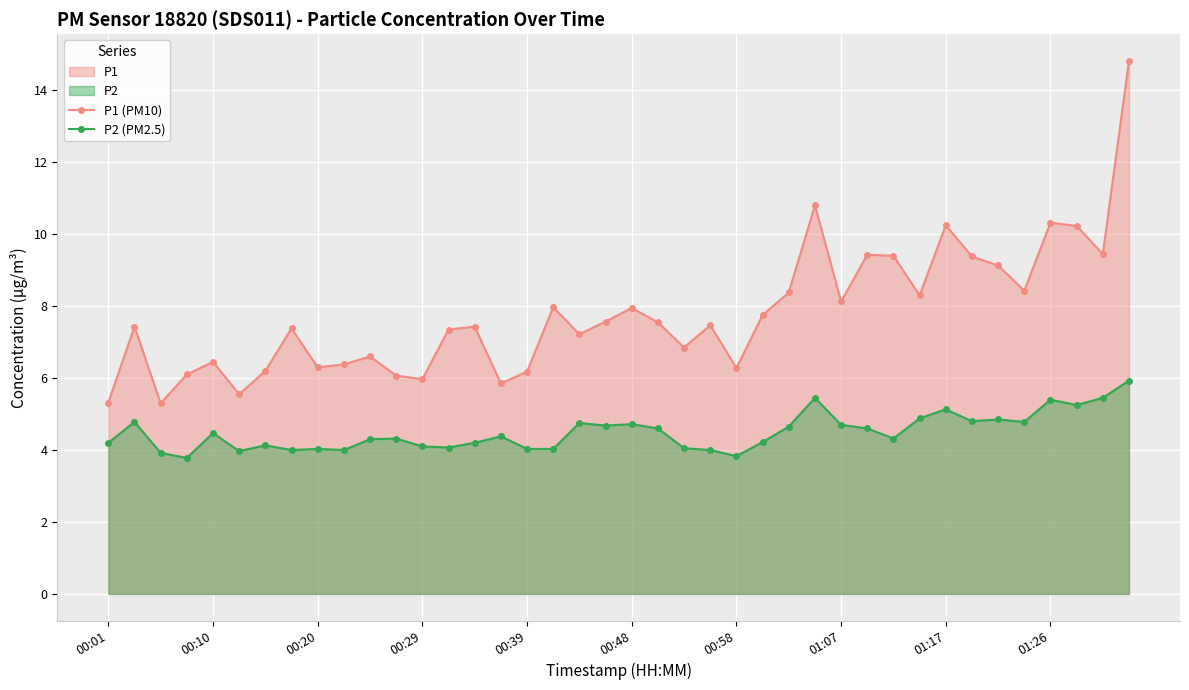

True or false: P2 (PM2.5) and P1 (PM10) intersect in this chart.

False